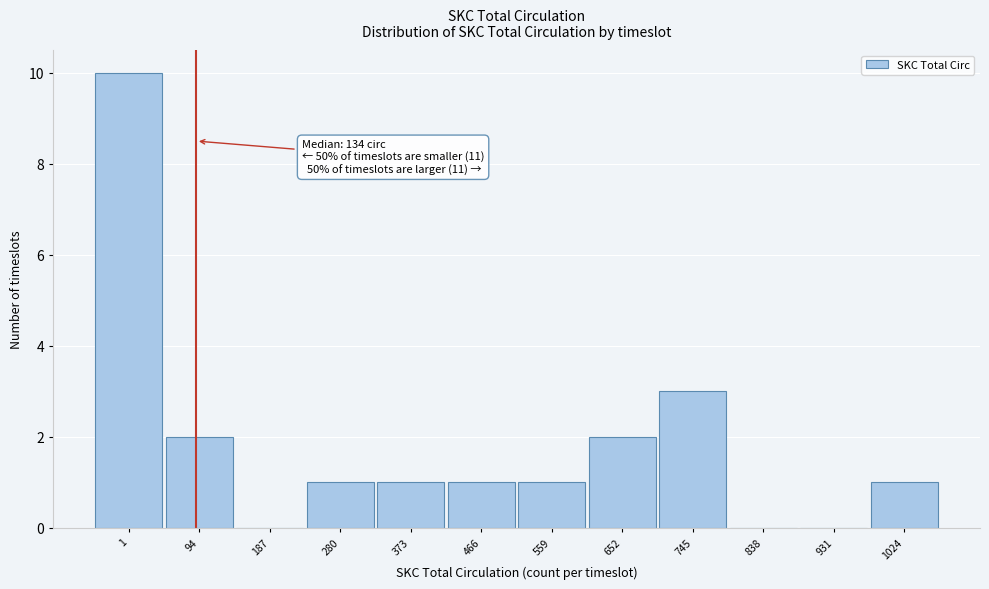

Reading left to right, transcribe all the data shown in this chart.

1=10	94=2	187=0	280=1	373=1	466=1	559=1	652=2	745=3	838=0	931=0	1024=1